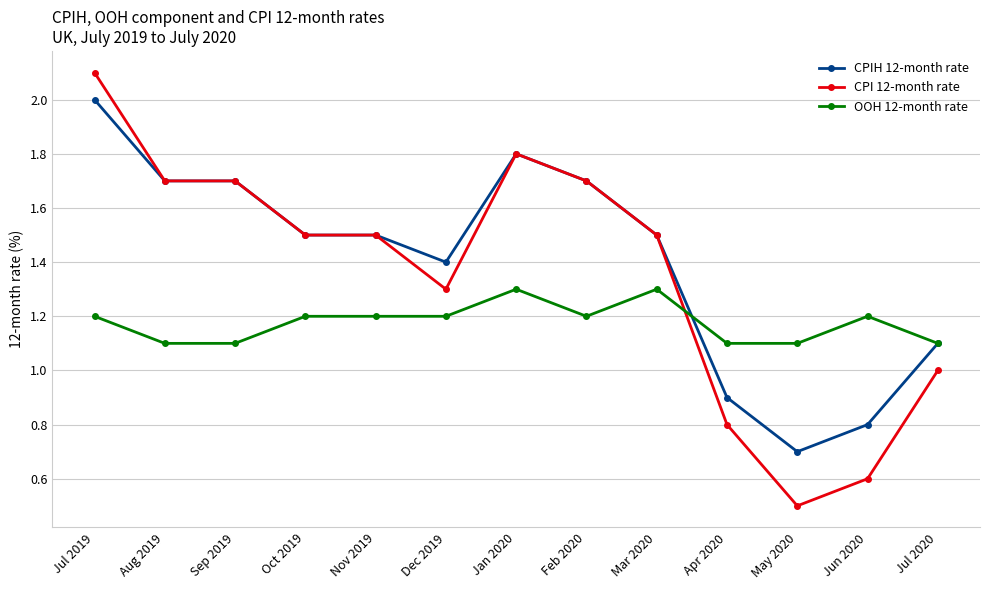

Reading left to right, list all the values displayed in this chart.

CPIH 12-month rate: Jul 2019=2.0	Aug 2019=1.7	Sep 2019=1.7	Oct 2019=1.5	Nov 2019=1.5	Dec 2019=1.4	Jan 2020=1.8	Feb 2020=1.7	Mar 2020=1.5	Apr 2020=0.9	May 2020=0.7	Jun 2020=0.8	Jul 2020=1.1
CPI 12-month rate: Jul 2019=2.1	Aug 2019=1.7	Sep 2019=1.7	Oct 2019=1.5	Nov 2019=1.5	Dec 2019=1.3	Jan 2020=1.8	Feb 2020=1.7	Mar 2020=1.5	Apr 2020=0.8	May 2020=0.5	Jun 2020=0.6	Jul 2020=1.0
OOH 12-month rate: Jul 2019=1.2	Aug 2019=1.1	Sep 2019=1.1	Oct 2019=1.2	Nov 2019=1.2	Dec 2019=1.2	Jan 2020=1.3	Feb 2020=1.2	Mar 2020=1.3	Apr 2020=1.1	May 2020=1.1	Jun 2020=1.2	Jul 2020=1.1